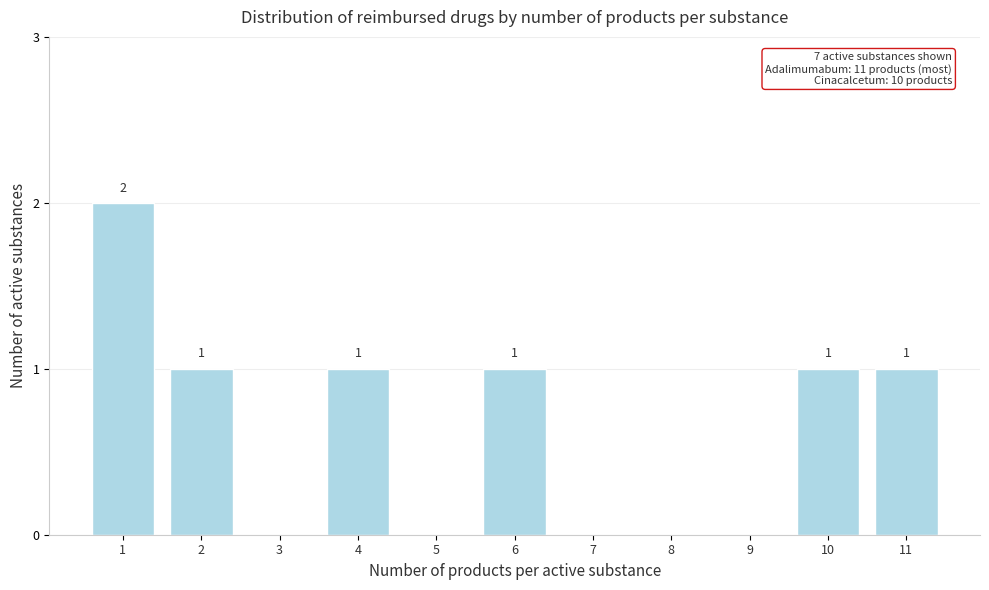

Reading left to right, transcribe all the data shown in this chart.

1=2	2=1	3=0	4=1	5=0	6=1	7=0	8=0	9=0	10=1	11=1